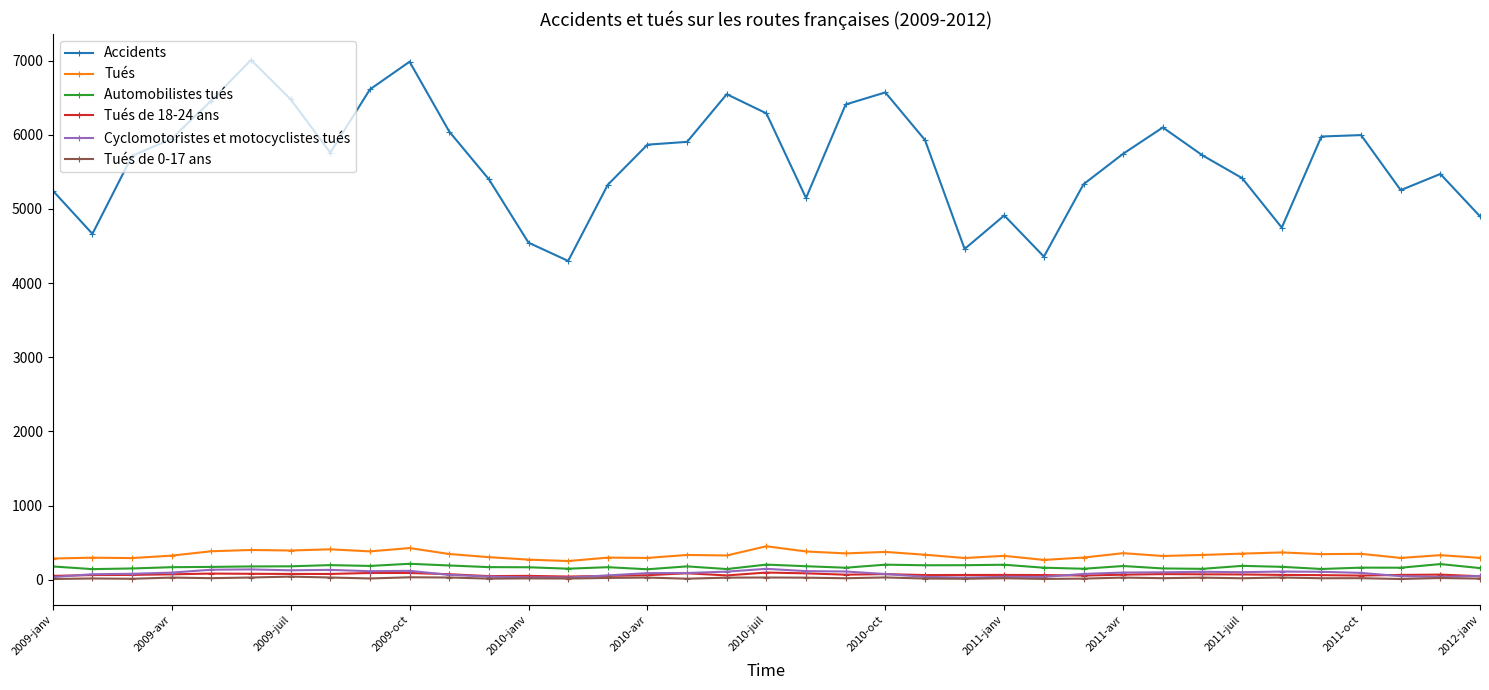

What is the highest value of the Automobilistes tués series?

217